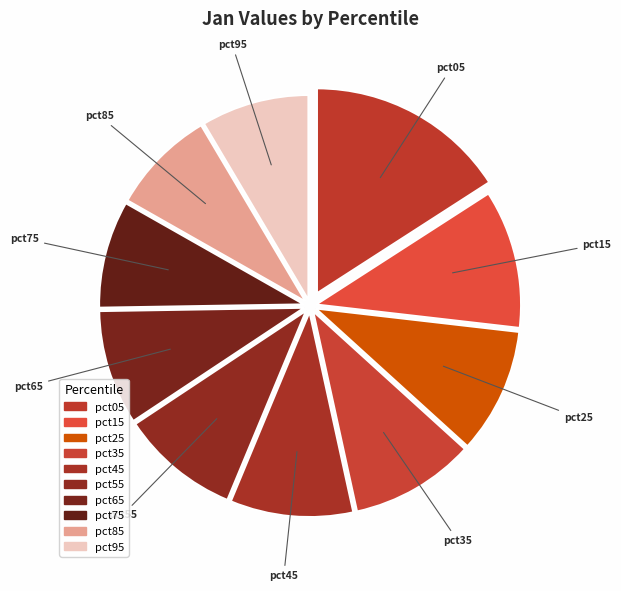

Do pct05 and pct25 together represent more than half of the pie?

No